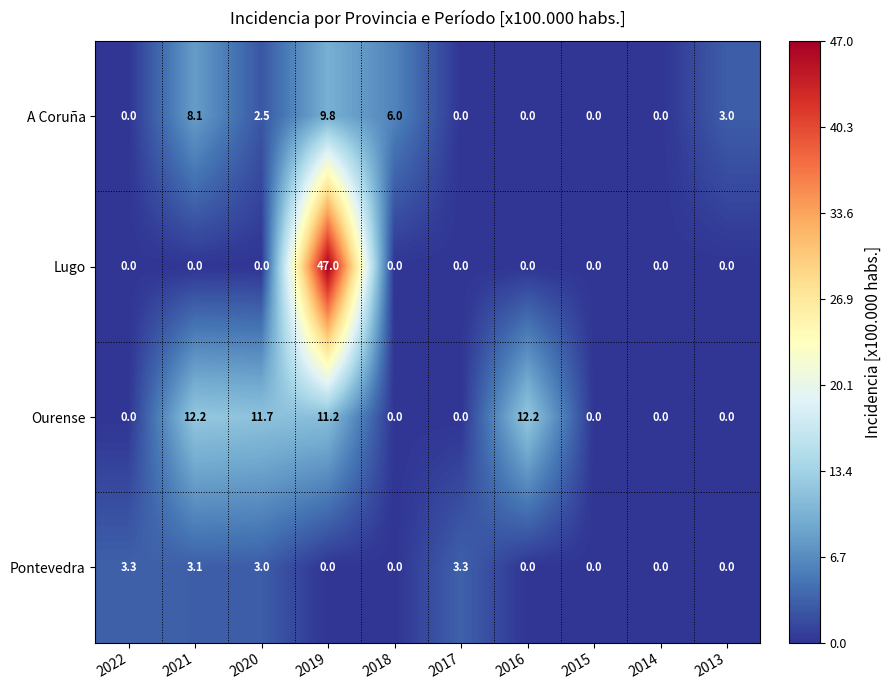

Between 2022 and 2021, which series saw the biggest shift?

Ourense